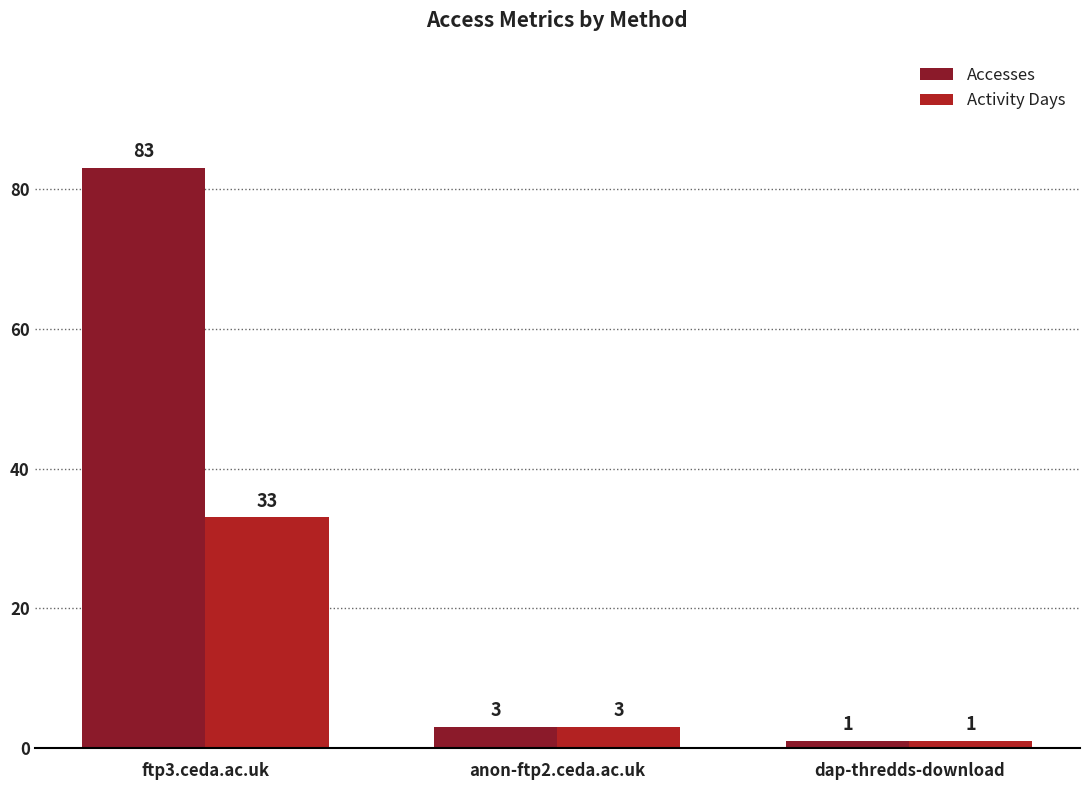

Which series has the largest total across all categories?

Accesses